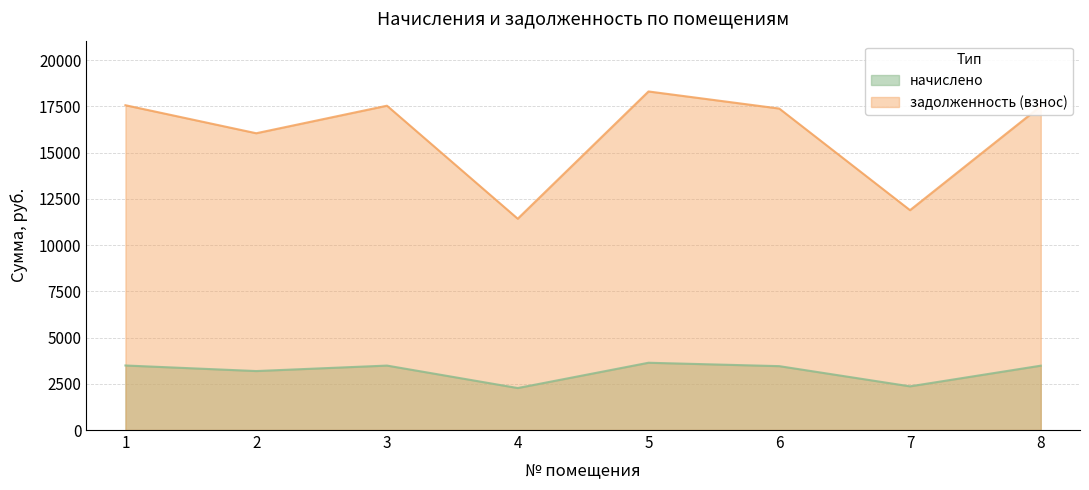

List the series in order of their peak value, highest first.

задолженность (взнос), начислено